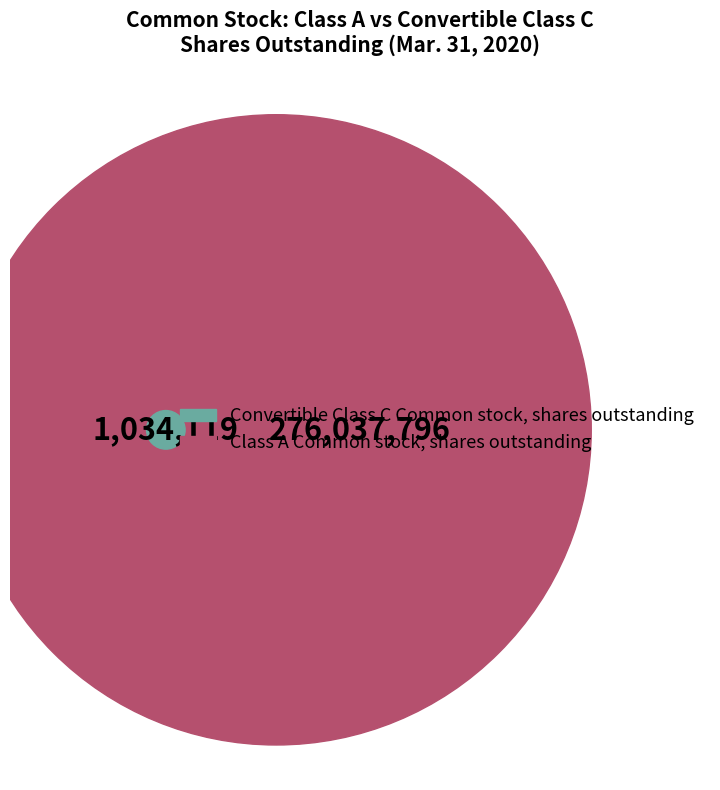

Which category has the smallest portion of the pie?

Convertible Class C Common stock, shares outstanding